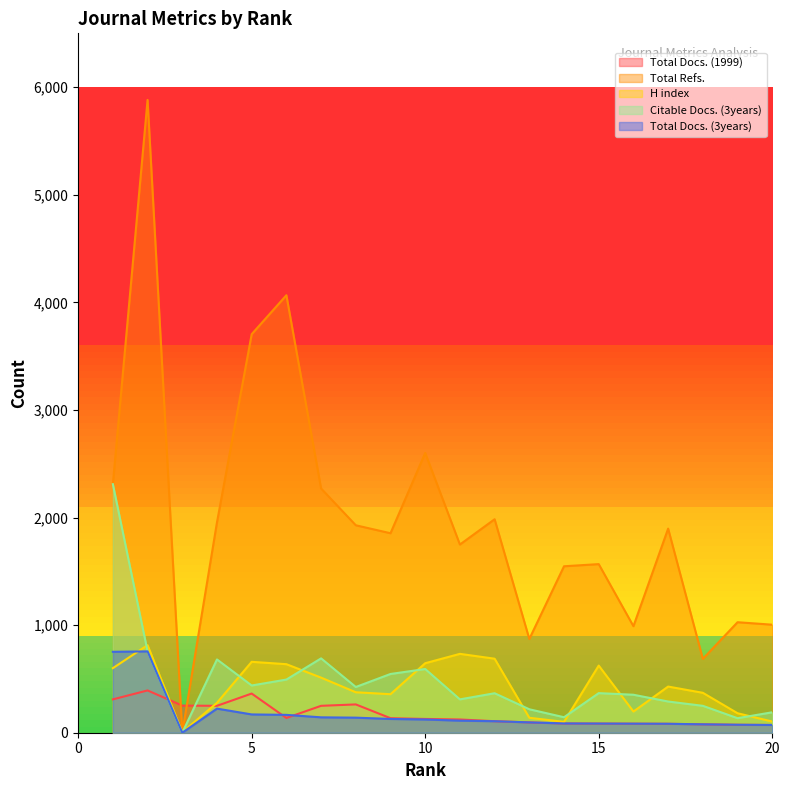

How many lines are shown in the chart?

5